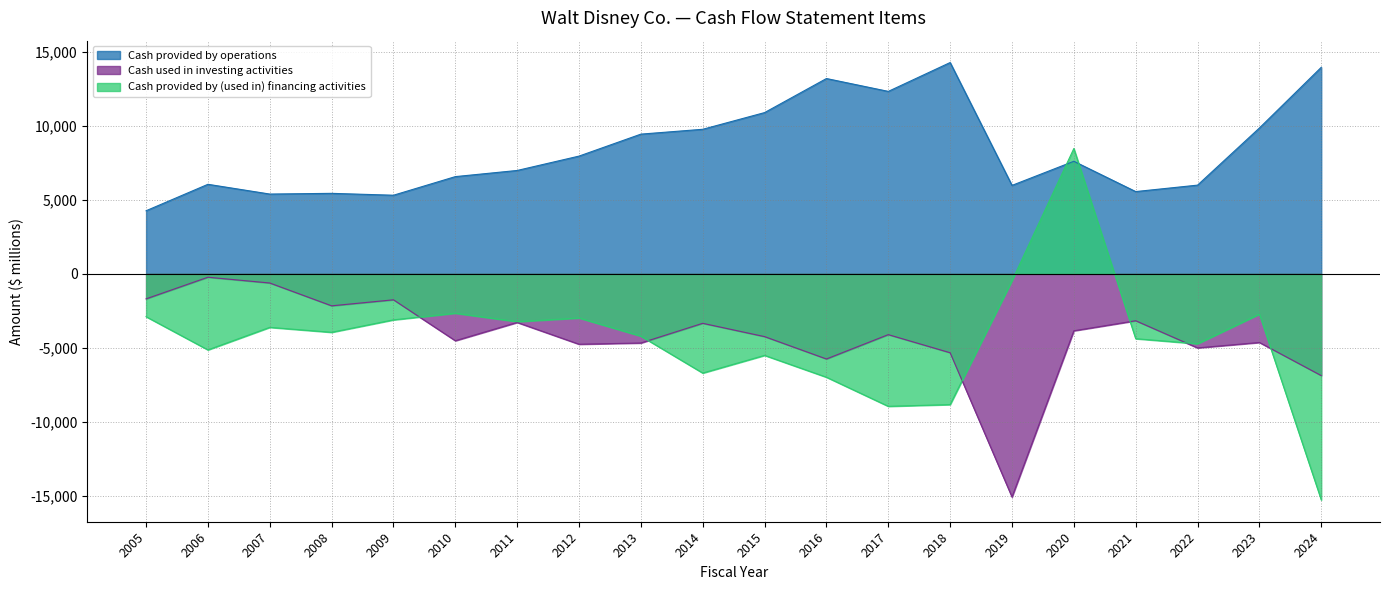

What is the value of the Cash used in investing activities point at the 1st from the left?

-1691